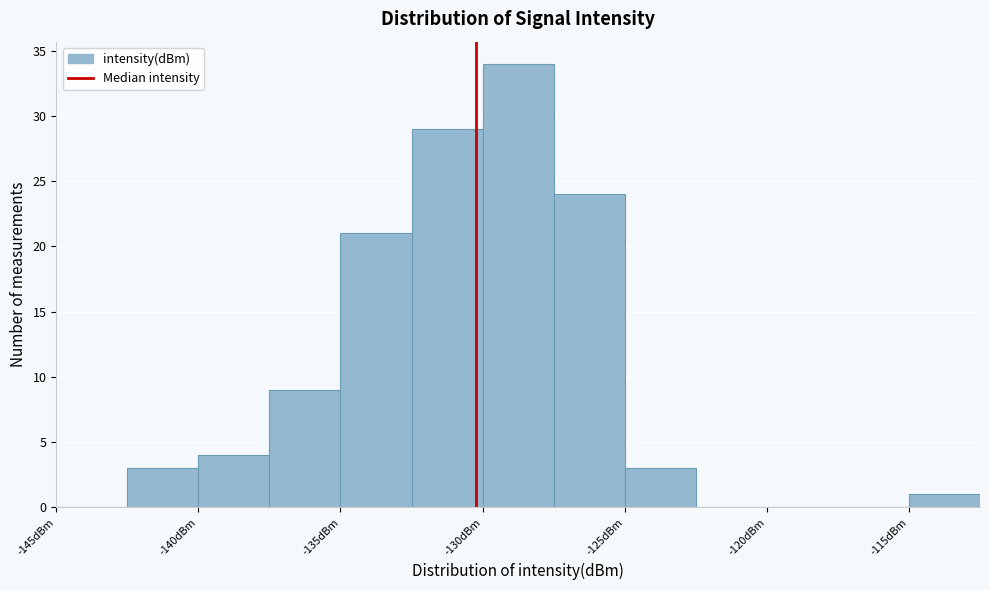

Reading left to right, transcribe this chart: for each bar, give the range it covers on the x-axis and its height. The values are not printed on the chart, so give them approximately, as read against the axis.

-145.0 to -142.5: 0
-142.5 to -140.0: 3
-140.0 to -137.5: 4
-137.5 to -135.0: 9
-135.0 to -132.5: 21
-132.5 to -130.0: 29
-130.0 to -127.5: 34
-127.5 to -125.0: 24
-125.0 to -122.5: 3
-122.5 to -120.0: 0
-120.0 to -117.5: 0
-117.5 to -115.0: 0
-115.0 to -112.5: 1